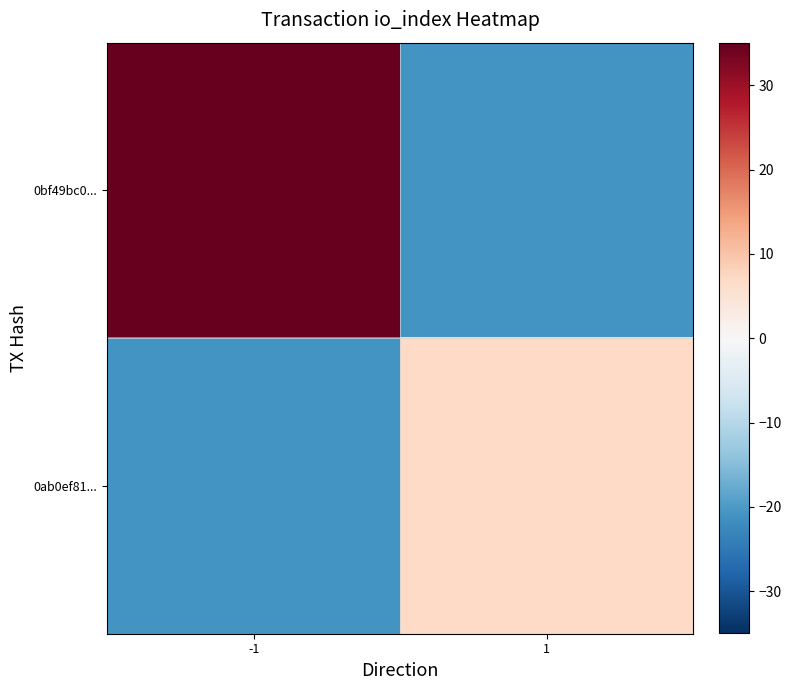

Which series has the largest total across all categories?

0bf49bc0...